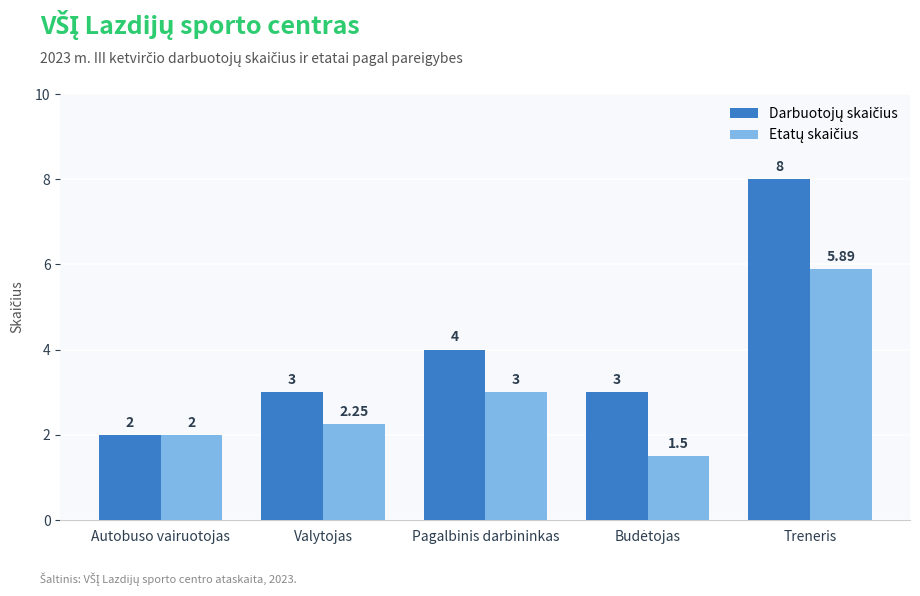

Does the chart contain any negative values?

No